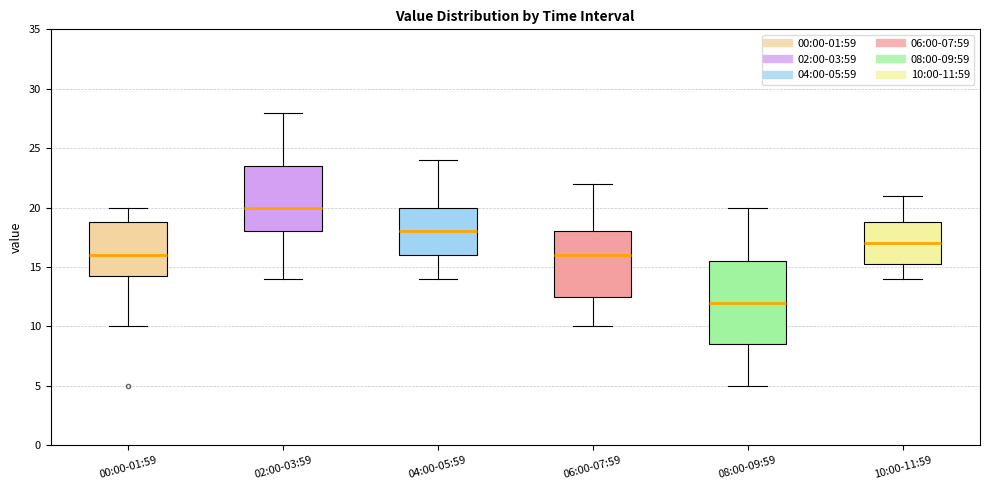

Where is the upper edge of the box for 10:00-11:59 on the y-axis? The values are not printed on the chart, so give them approximately, as read against the axis.

19.0